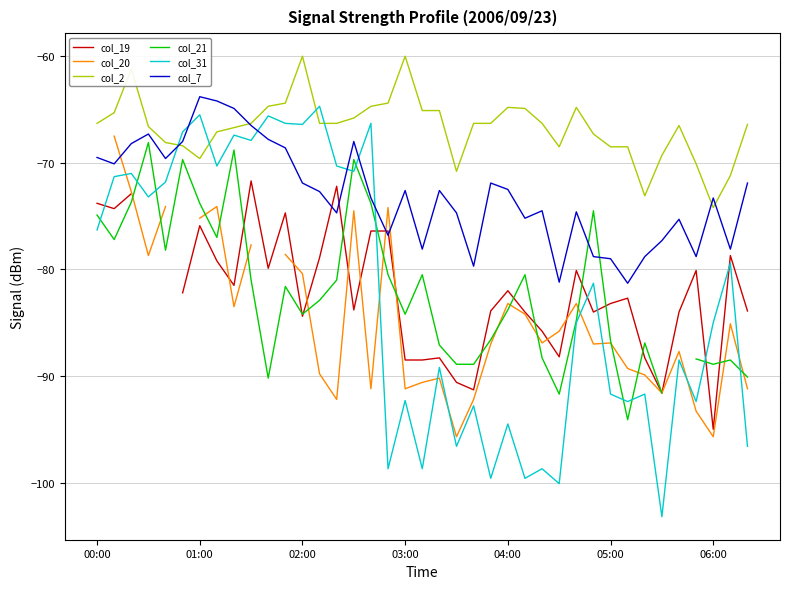

Which series ends up on top after the final intersection of col_31 and col_7?

col_7